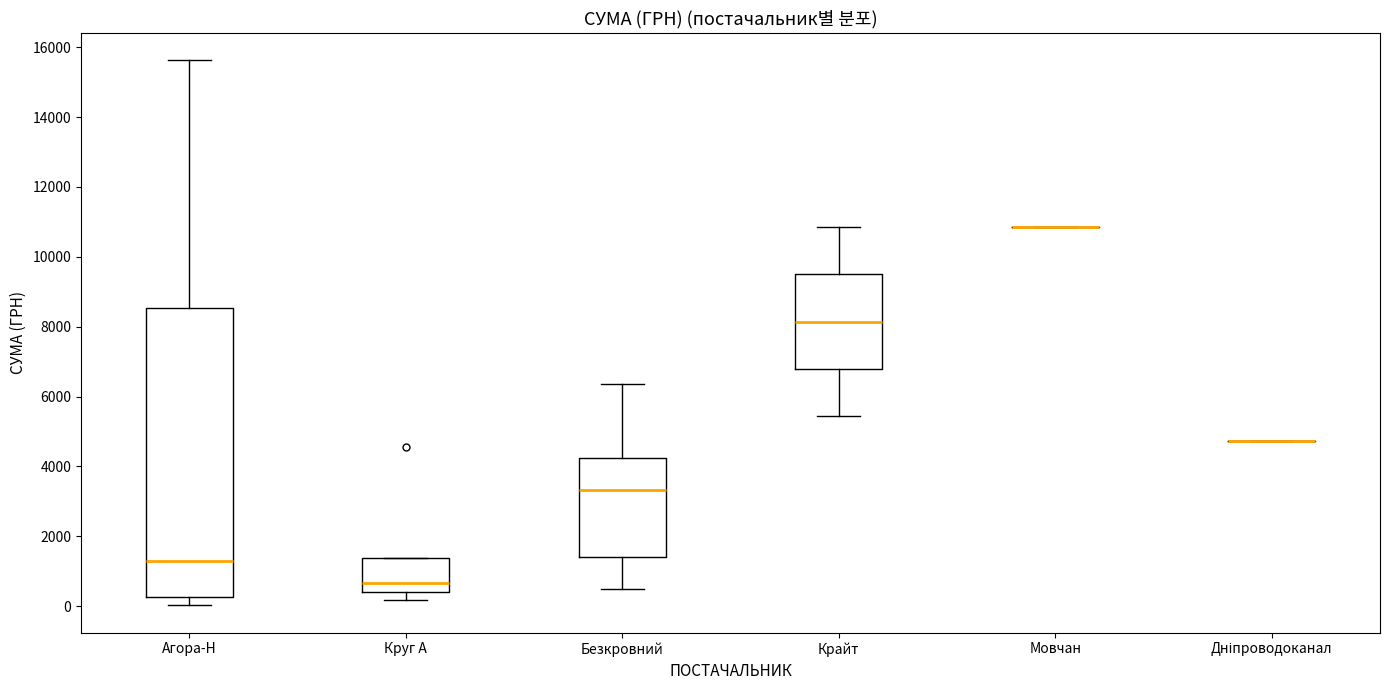

Reading left to right, read every box against the y-axis: the position of its median line, the range the box covers, and the ends of its whiskers. The values are not printed on the chart, so give them approximately, as read against the axis.

Агора-Н: median 1200, box 200 to 8600, whiskers 0 to 15600
Круг А: median 600, box 400 to 1400, whiskers 200 to 1400
Безкровний: median 3400, box 1400 to 4200, whiskers 600 to 6400
Крайт: median 8200, box 6800 to 9400, whiskers 5400 to 10800
Мовчан: box collapsed to a line at 10800, whiskers 10800 to 10800
Дніпроводоканал: box collapsed to a line at 4800, whiskers 4800 to 4800